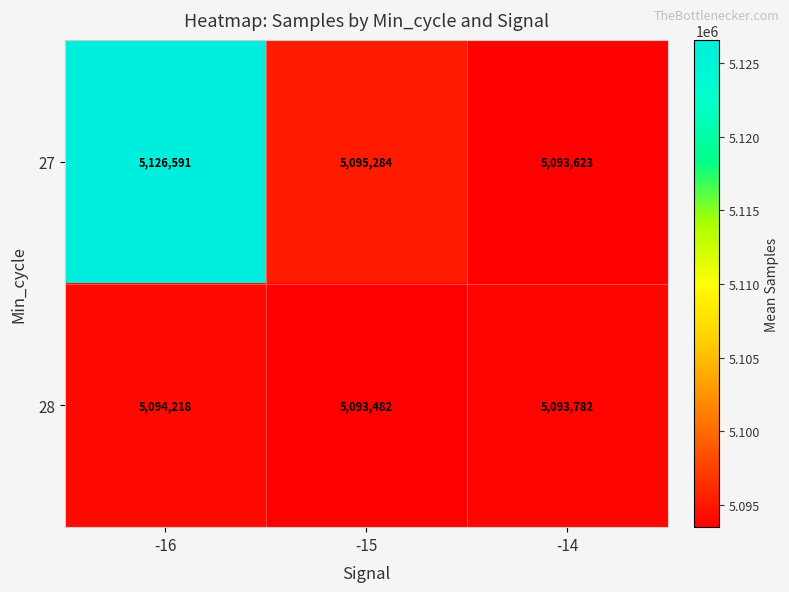

Rank the series at -16 from highest to lowest value.

27, 28